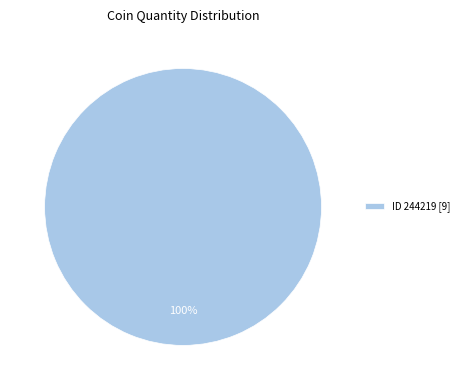

What percentage is the ID 244219 [9] slice, to the nearest percent?

100%